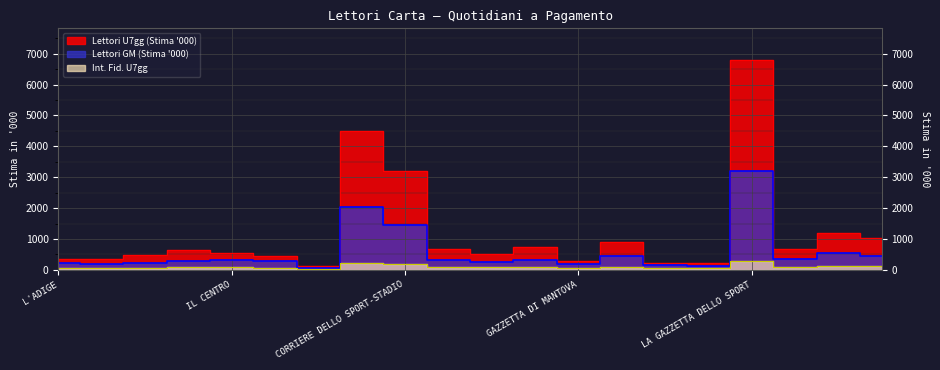

What are all the series names shown in the legend?

Lettori U7gg (Stima '000), Lettori GM (Stima '000), Int. Fid. U7gg